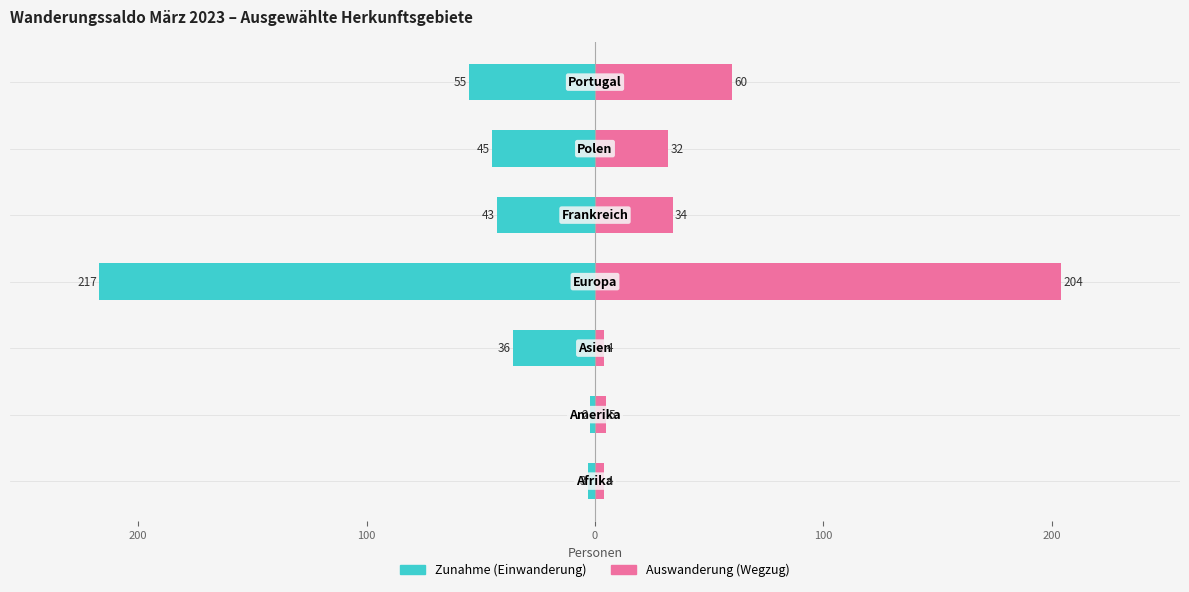

What are all the series names shown in the legend?

Zunahme (Einwanderung), Auswanderung (Wegzug)